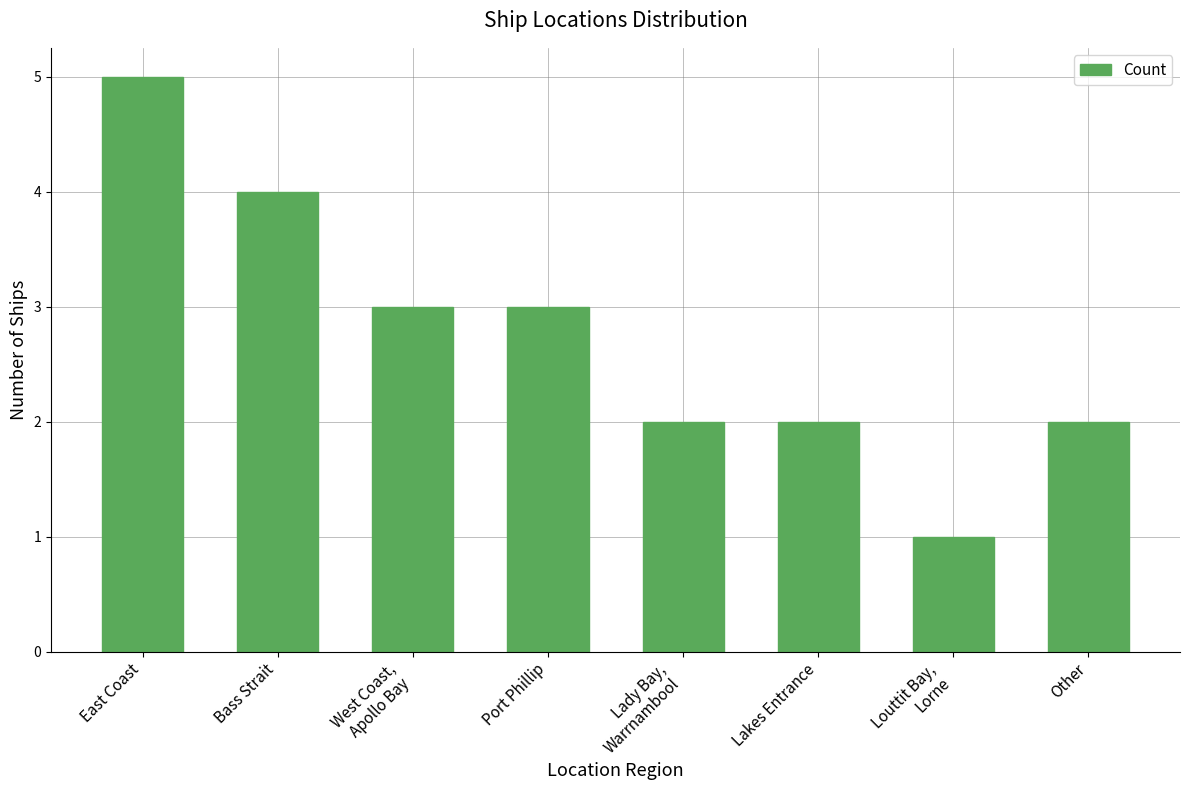

How many values are between 2 and 4?

6